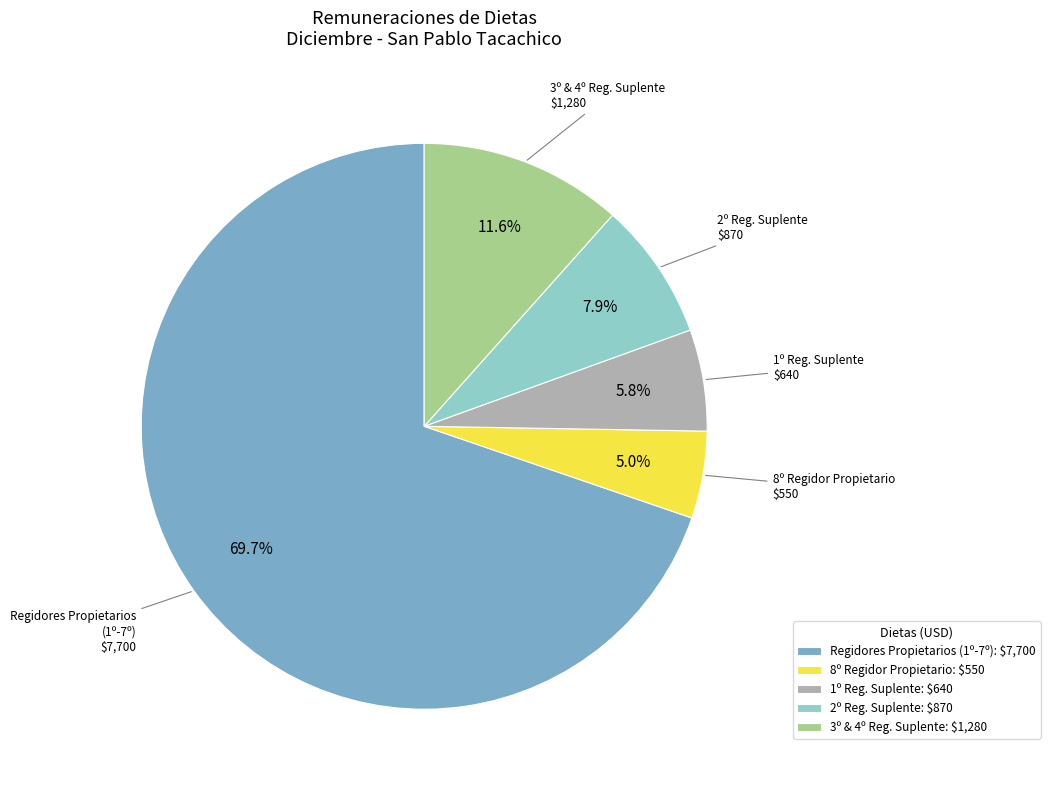

What percentage is NOT represented by 8º Regidor Propietario: $550?

95.0%